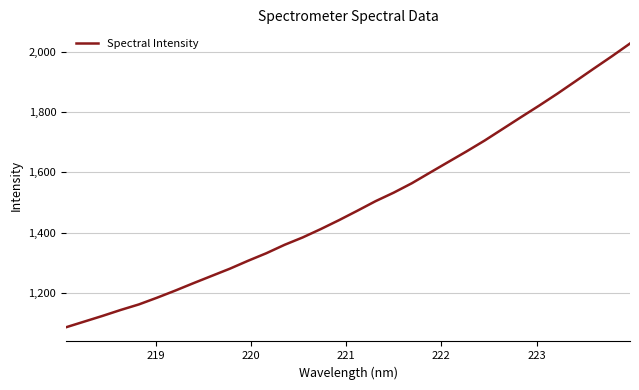

True or false: the data has more than 2 interior local peaks.

False